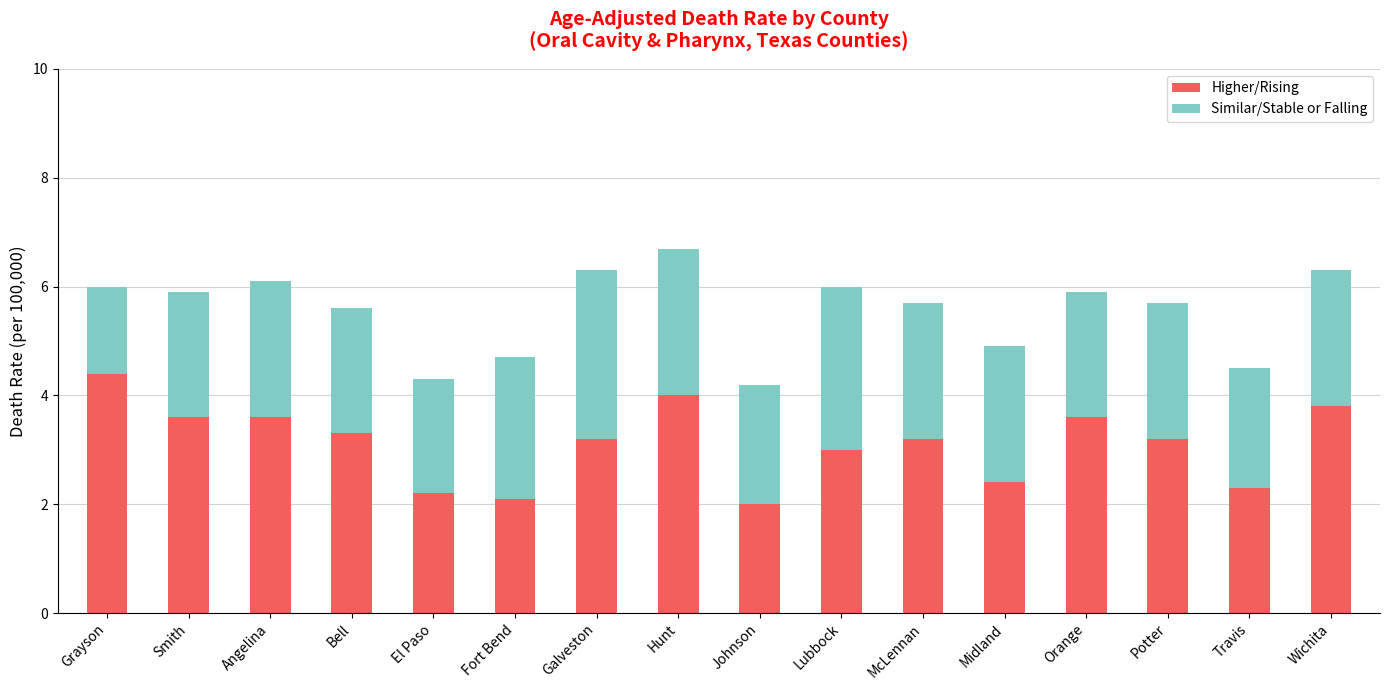

Read the Higher/Rising value at Midland.

2.4